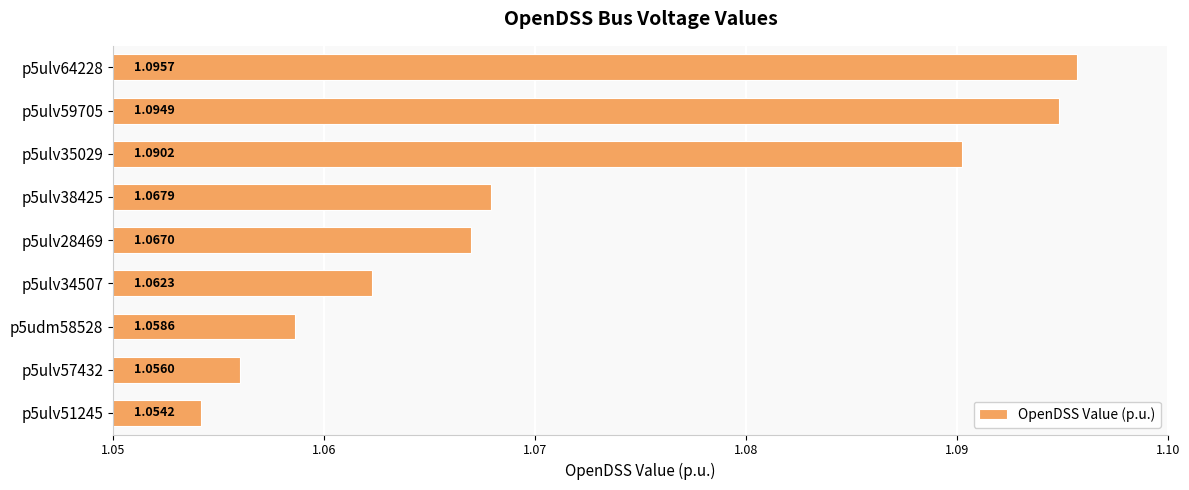

List the labels in order of value, smallest first.

p5ulv51245, p5ulv57432, p5udm58528, p5ulv34507, p5ulv28469, p5ulv38425, p5ulv35029, p5ulv59705, p5ulv64228